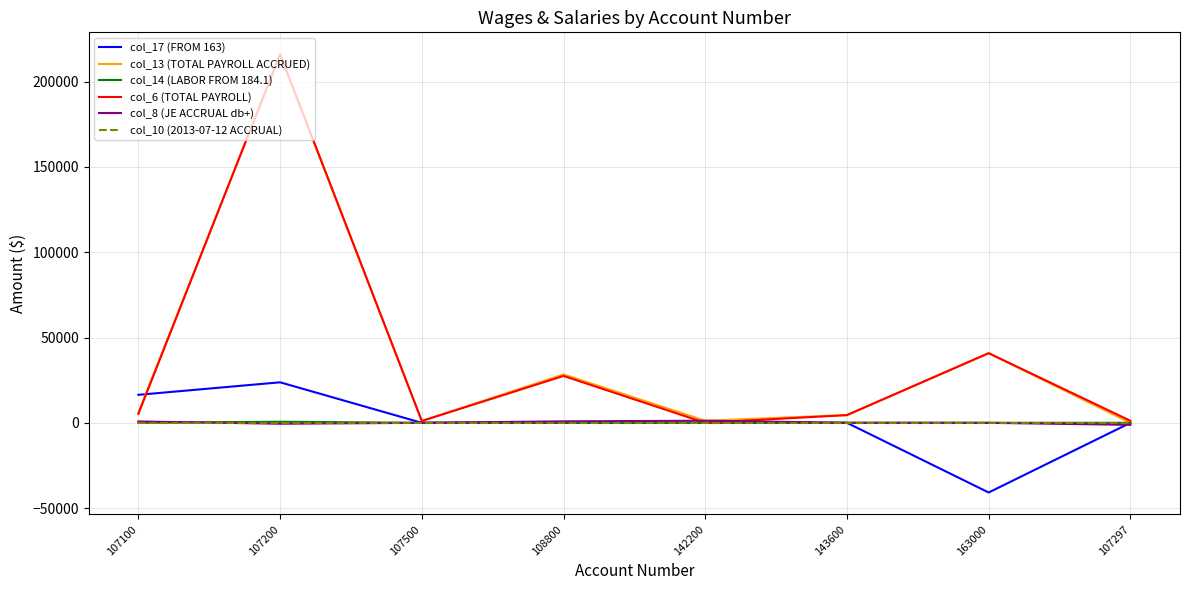

At which category is the sum across all series the highest?

107200